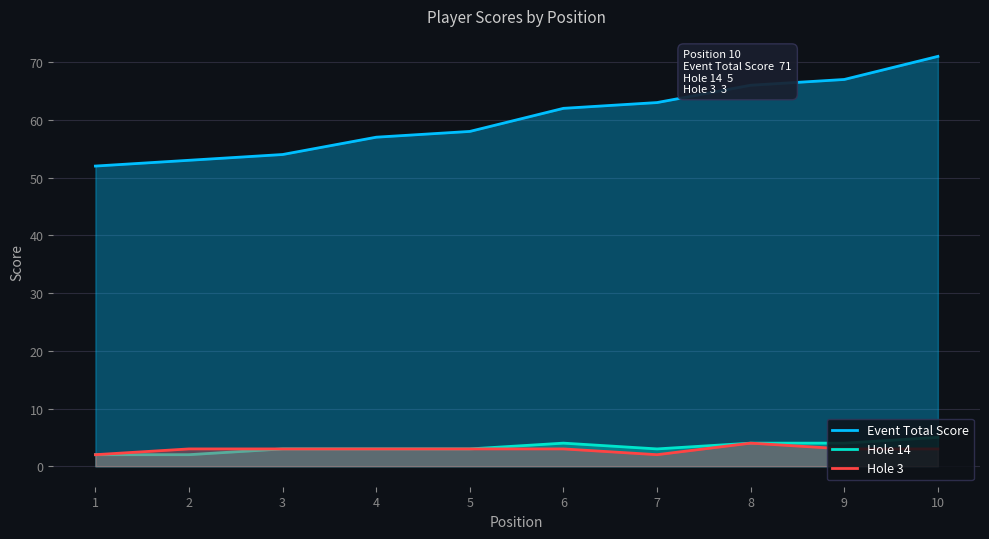

Is the value of Event Total Score at 10 greater than the value of Hole 3 at 10?

Yes